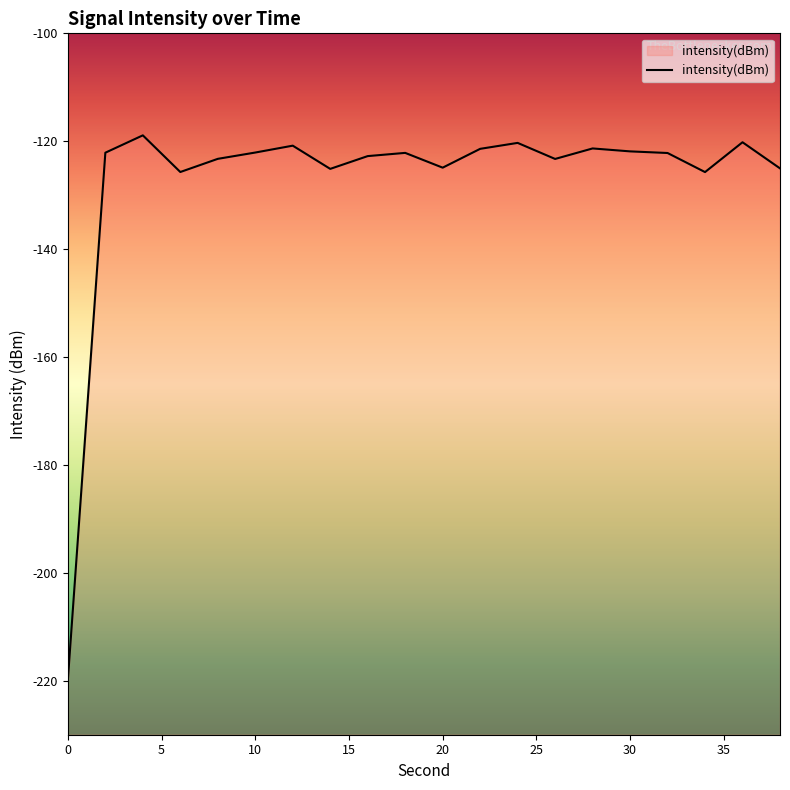

Where is the data nearest to the value -169?

34